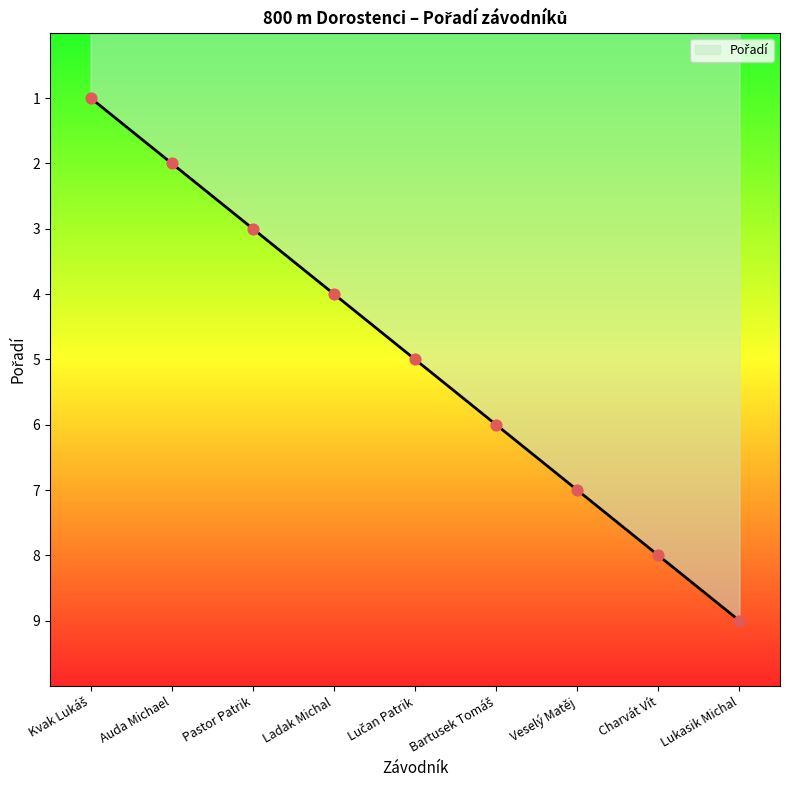

Approximately how many times larger is the value at Ladak Michal compared to Lukasik Michal?

0.4